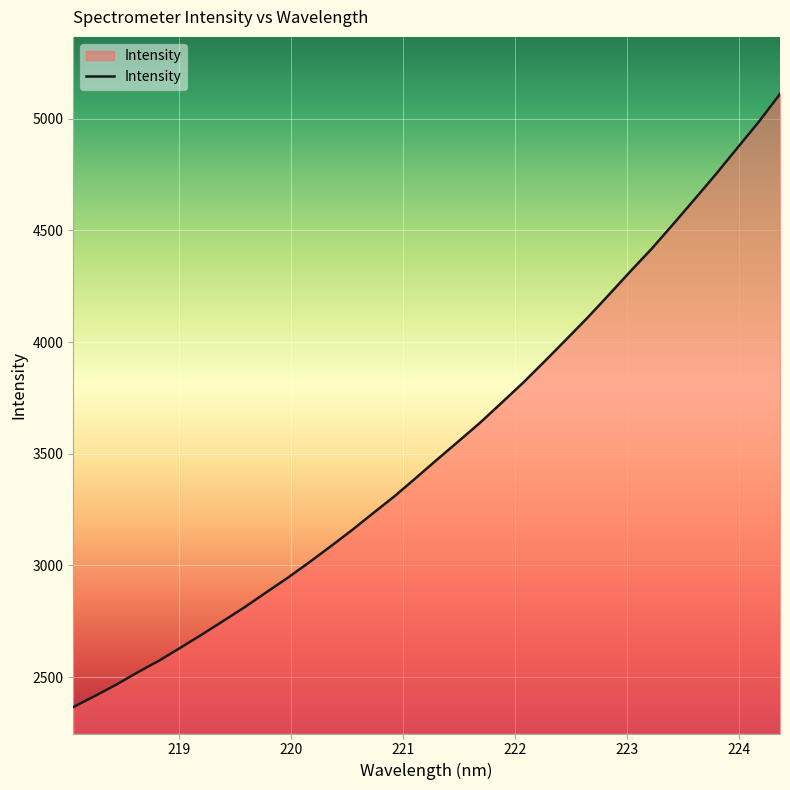

What is the difference between the maximum and minimum values?

2743.5